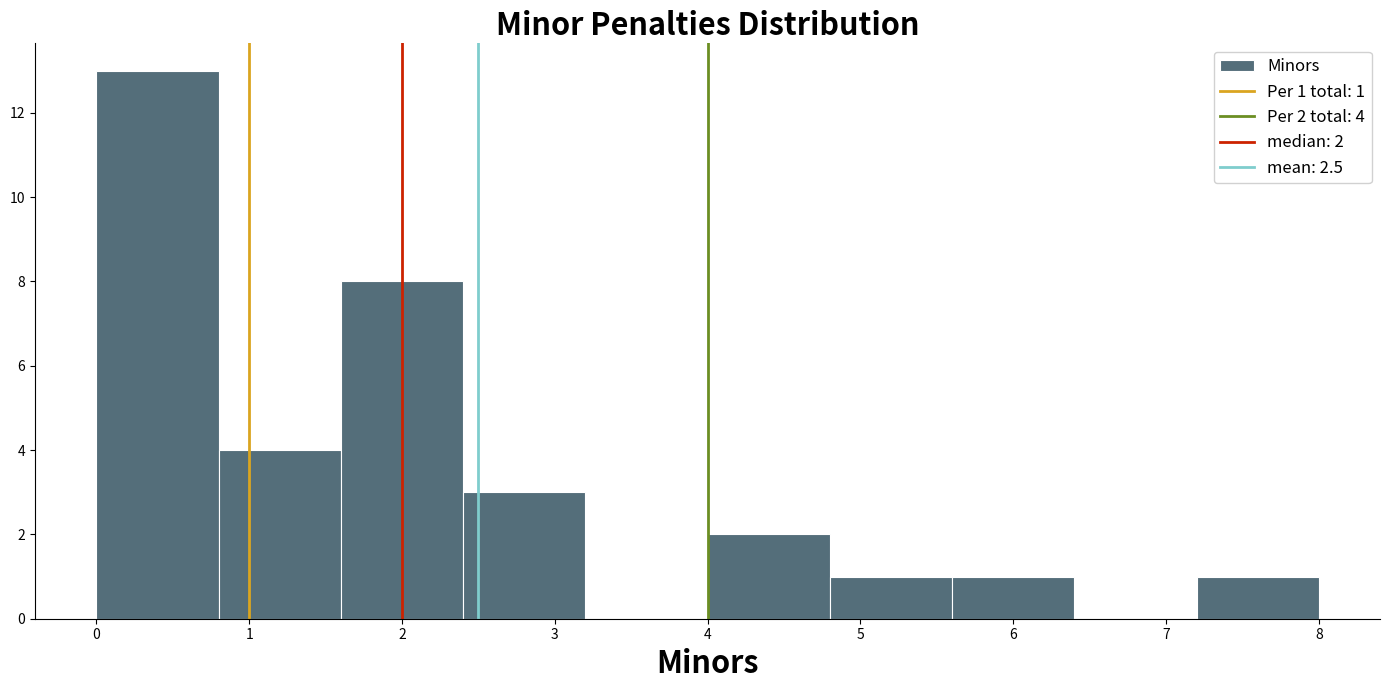

Over which range of the x-axis is the bar tallest?

0.0 to 0.8